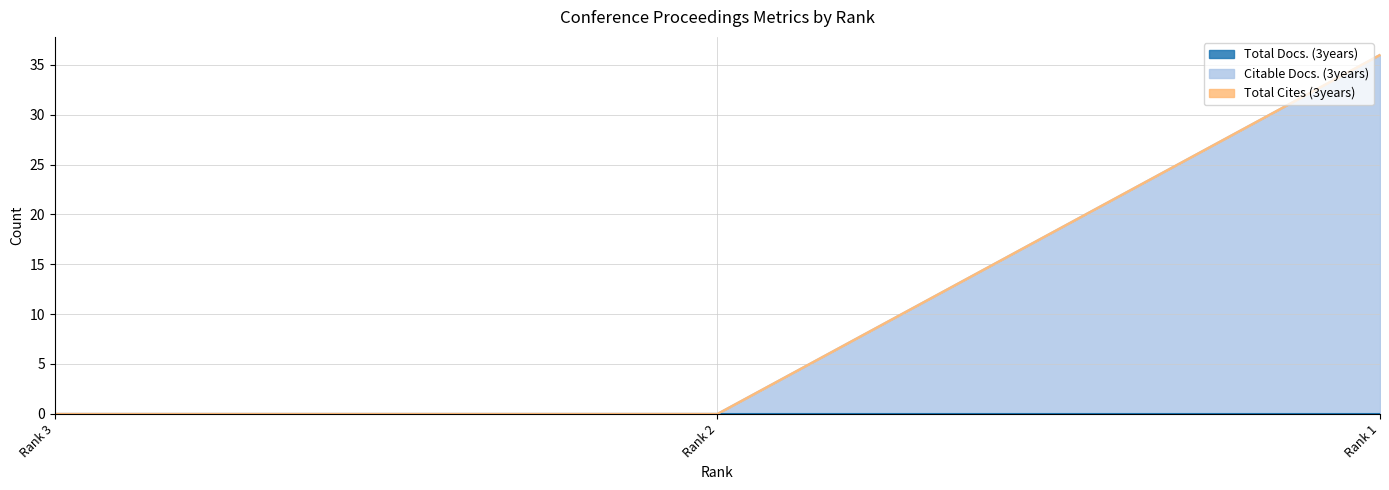

What is the approximate value of Citable Docs. (3years) at Rank 1, to the nearest 10?

40